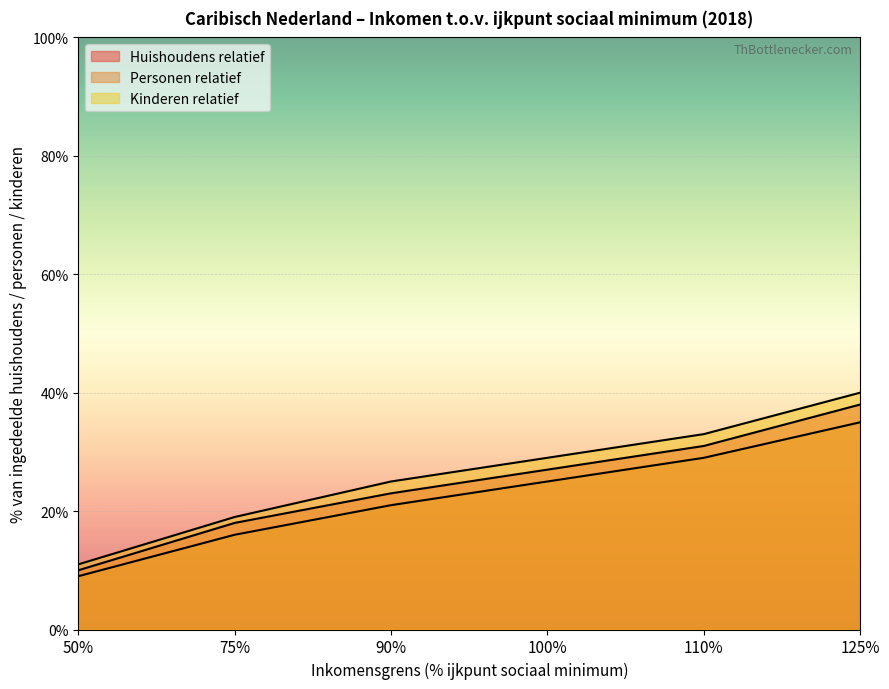

Is the value of Personen relatief at 75% greater than the value of Huishoudens relatief at 100%?

No